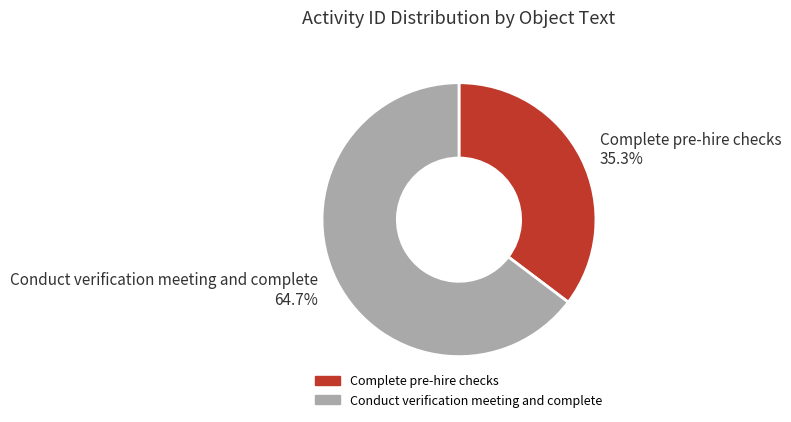

How many slices are in this pie chart?

2